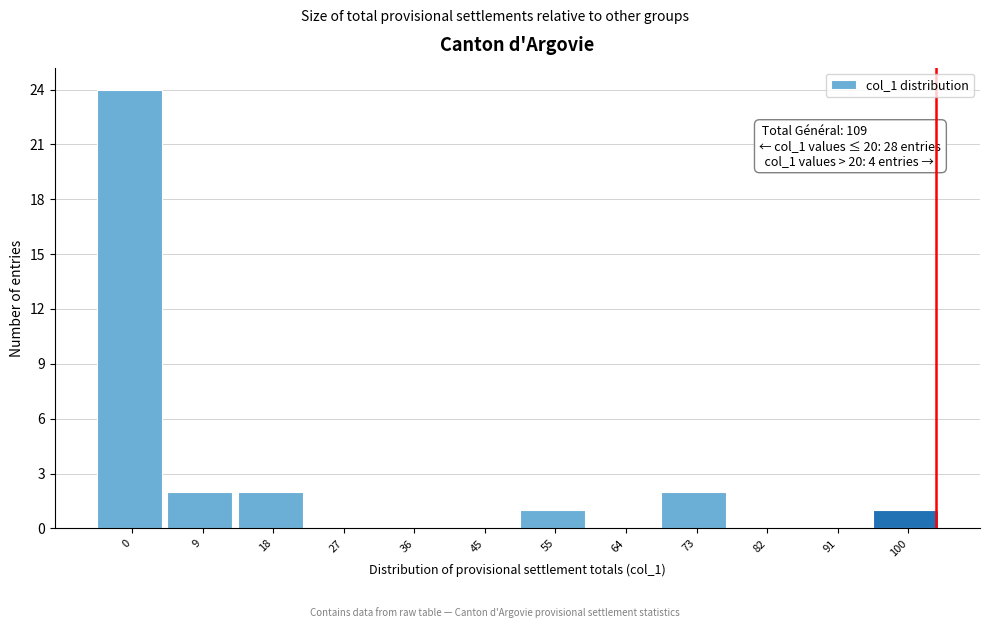

Reading left to right, transcribe all the data shown in this chart.

0=24	9=2	18=2	27=0	36=0	45=0	55=1	64=0	73=2	82=0	91=0	100=1